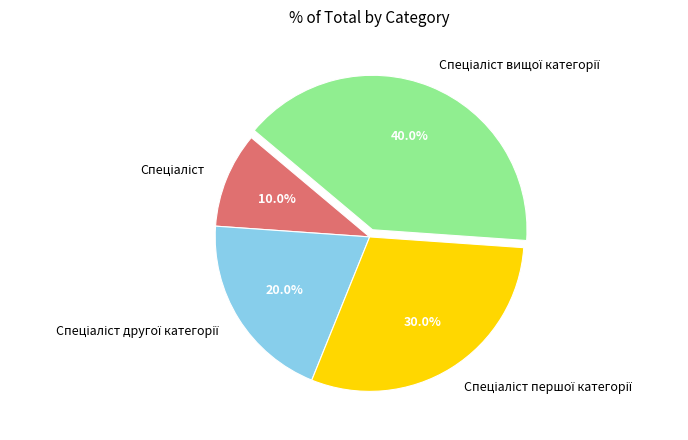

To the nearest percent, what is the difference between the largest and smallest slice percentages?

30%